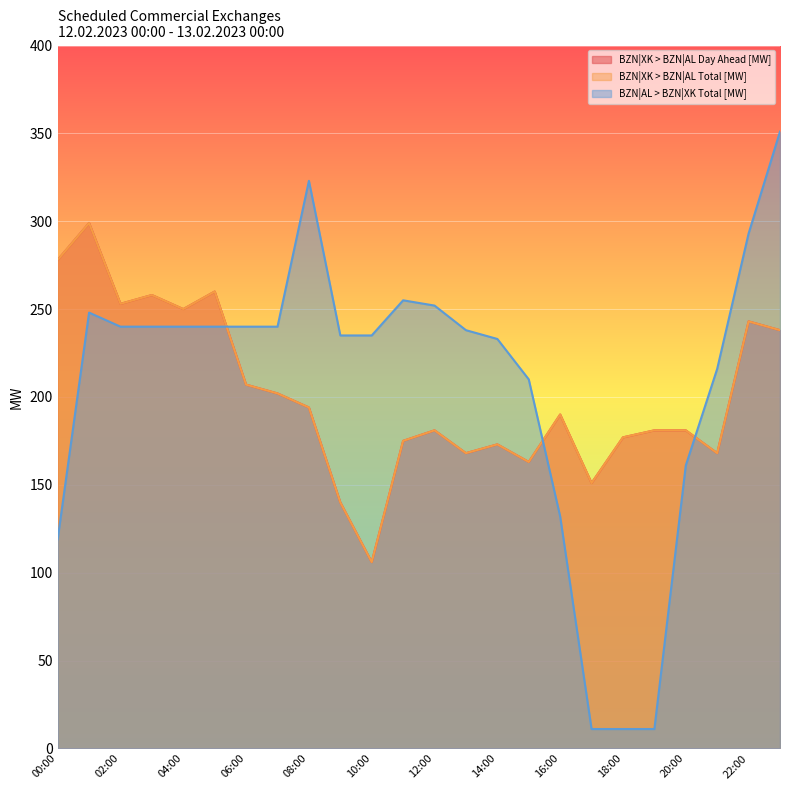

True or false: BZN|XK > BZN|AL Day Ahead [MW] has more than 1 points higher than both neighbors.

True